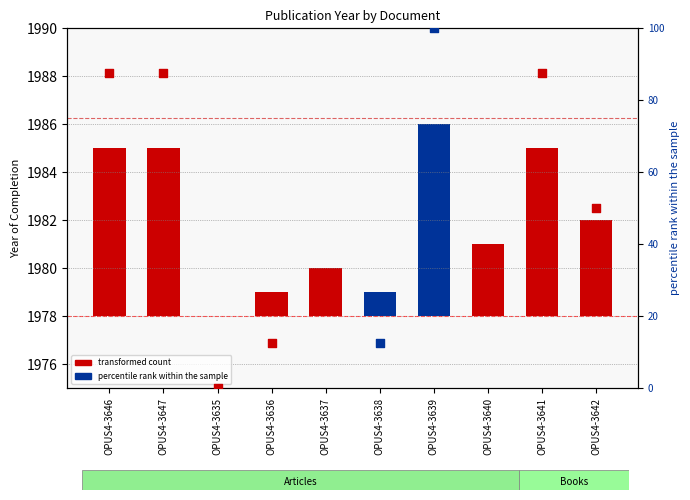

What is the change in value from OPUS4-3639 to OPUS4-3641?

-1